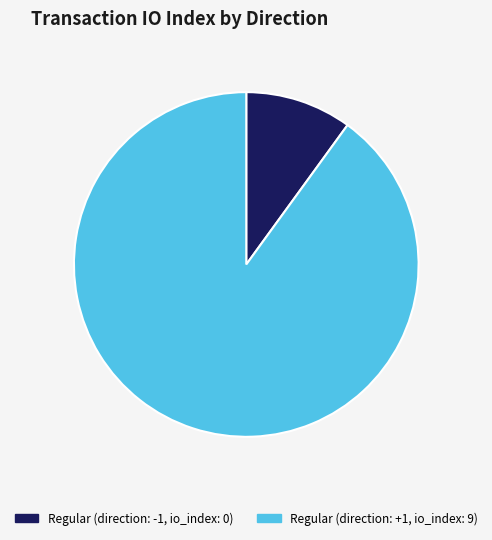

Which category accounts for the majority?

Regular (direction: +1, io_index: 9)